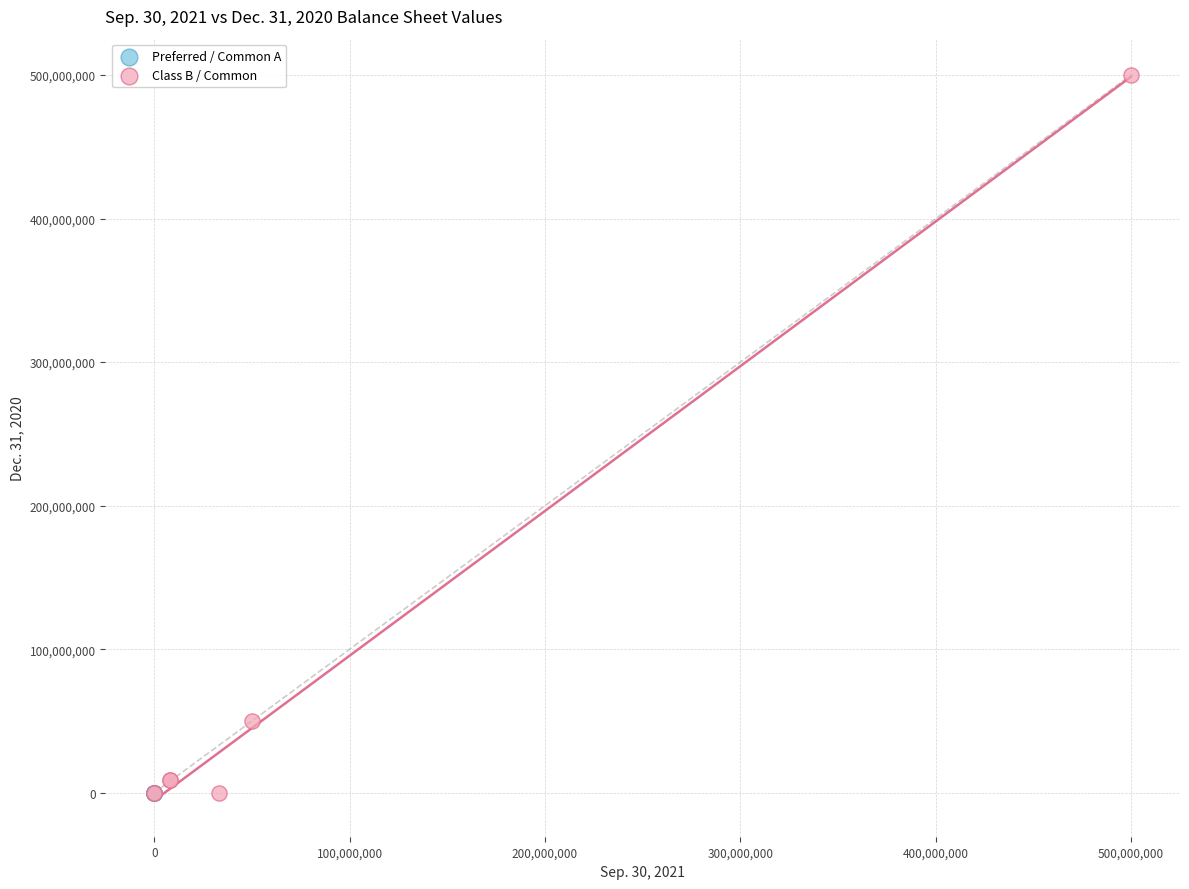

Which series contains the highest Y value?

Class B / Common